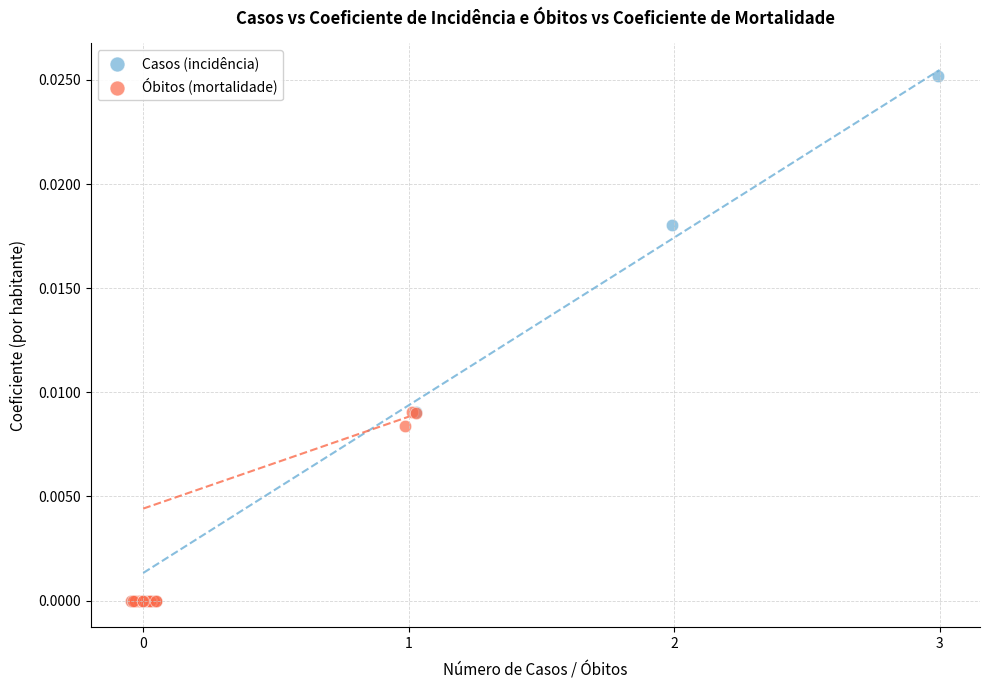

Which series has the largest Y range (max minus min)?

Casos (incidência)